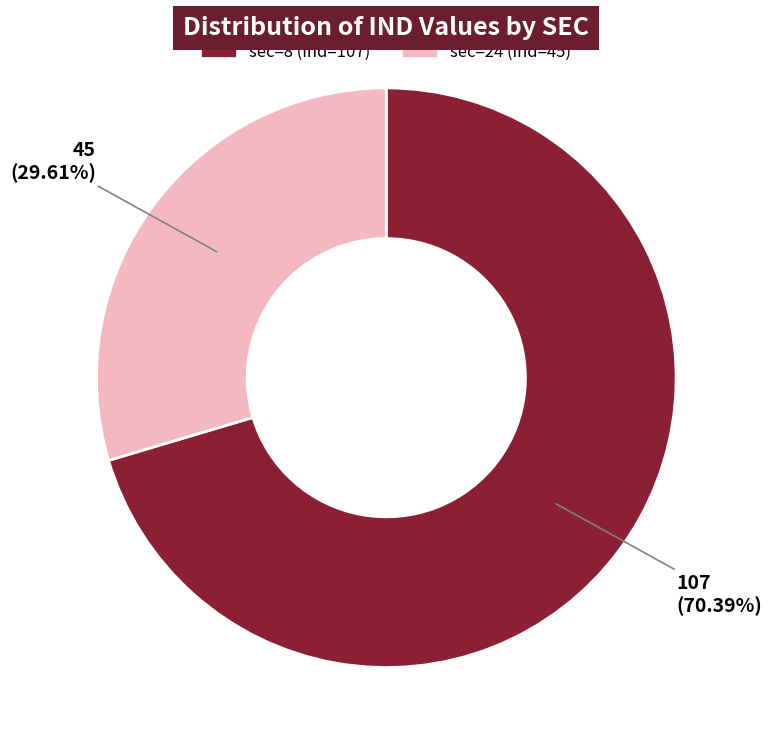

Does any single category account for the majority?

Yes